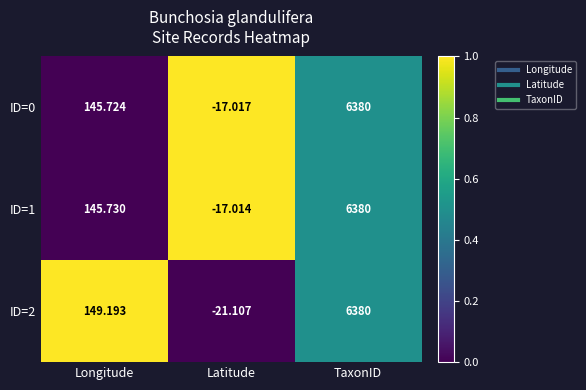

At which category does the chart reach its minimum across all series?

Latitude